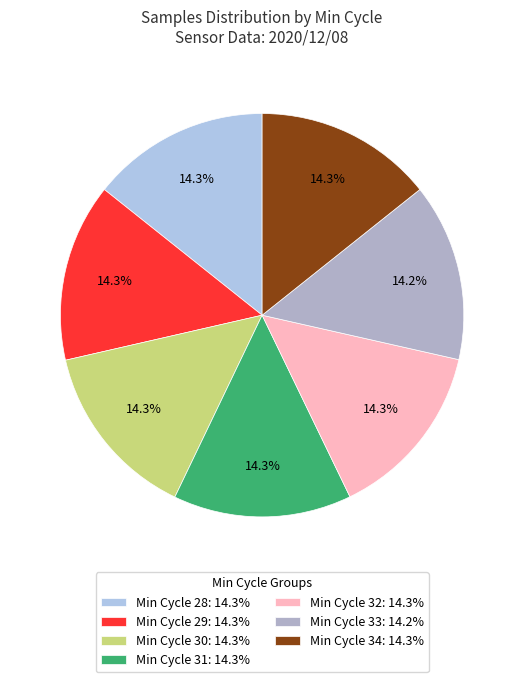

Count the number of slices in the pie.

7